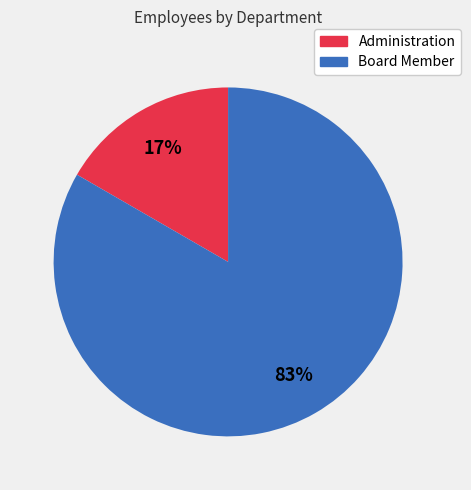

Which category has the biggest portion of the pie?

Board Member